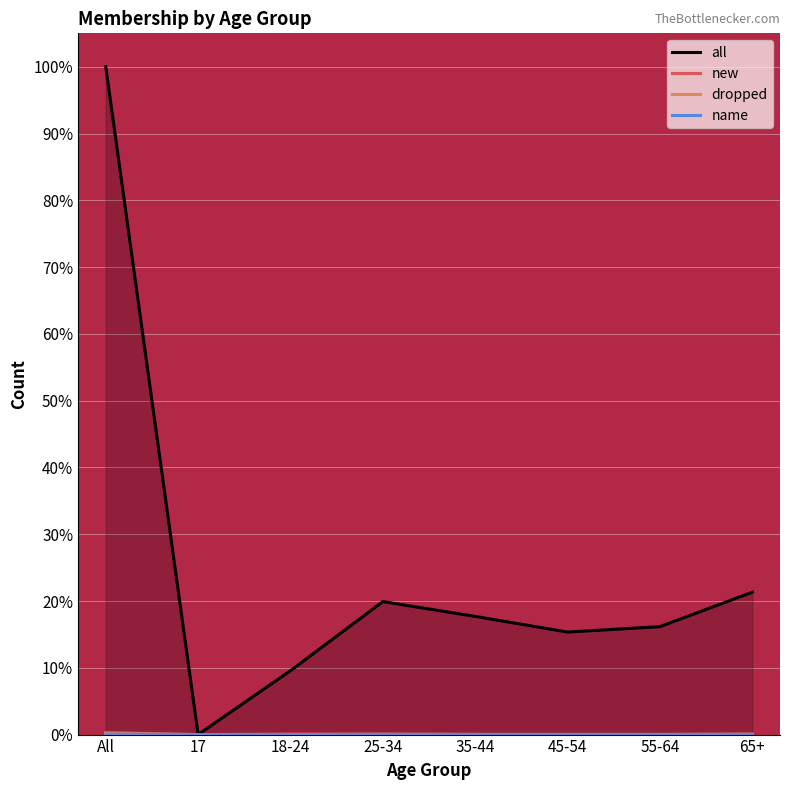

The value of new at 35-44 is 0.0. True or false?

True